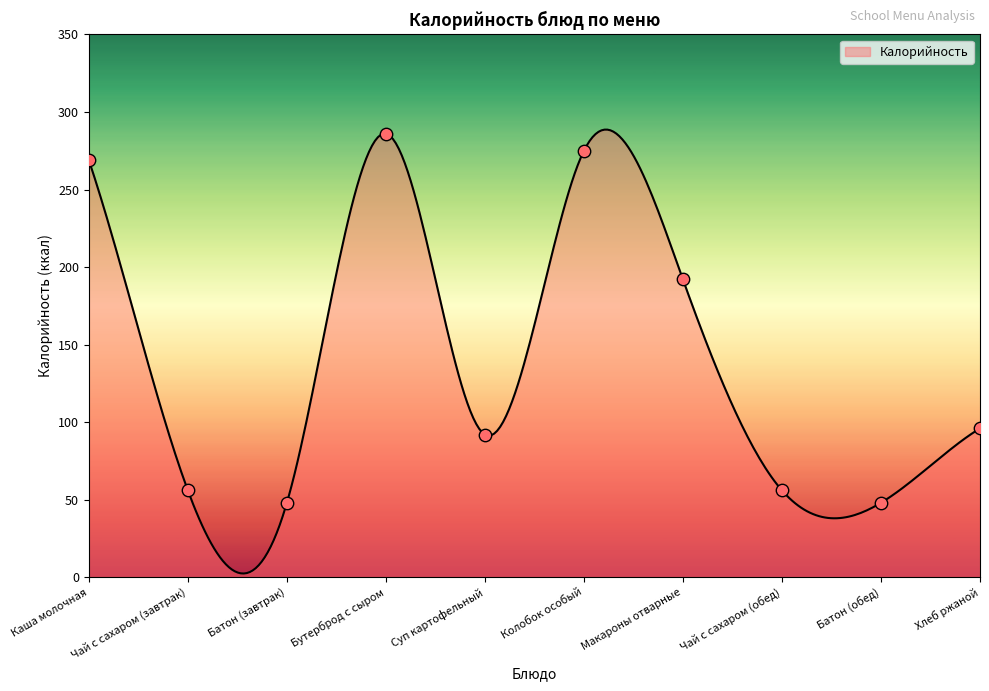

Which has a higher value, Батон (завтрак) or Суп картофельный?

Суп картофельный